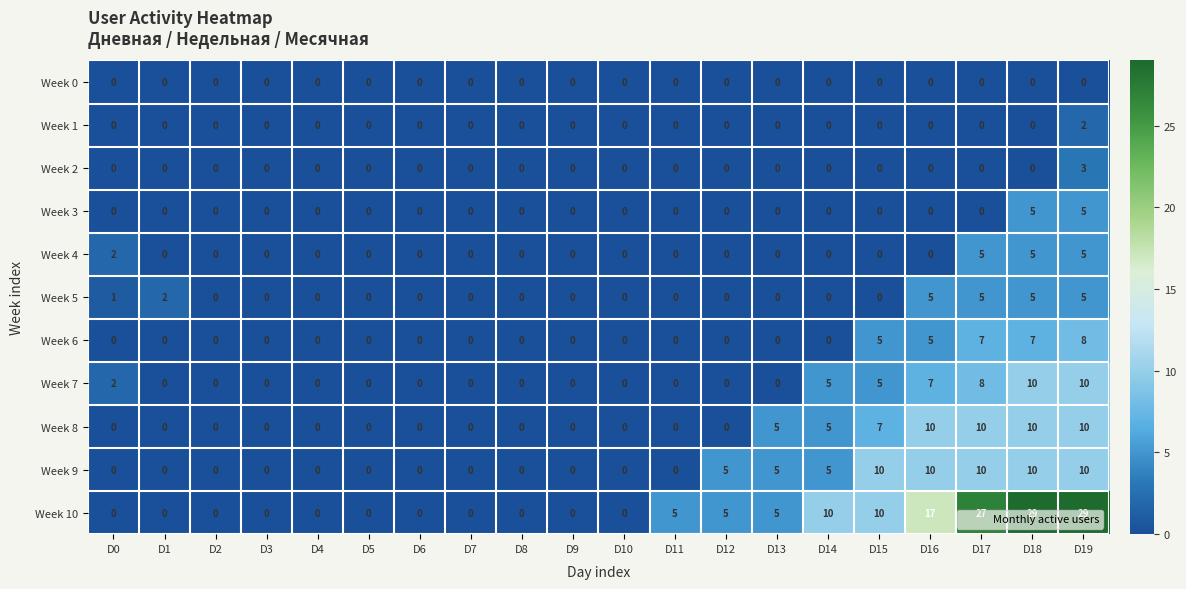

Where is Week 5 nearest to the value 2?

D1